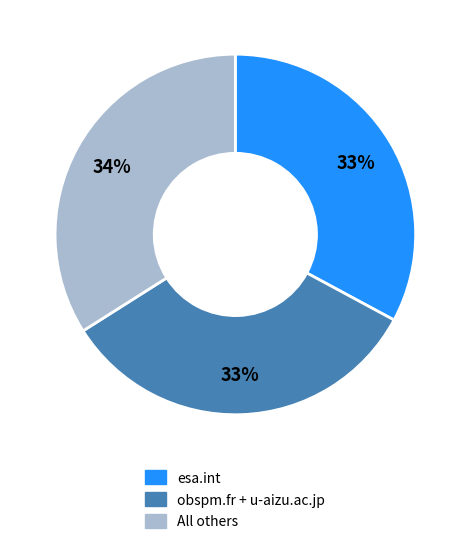

To the nearest percent, what is the average slice percentage?

33%